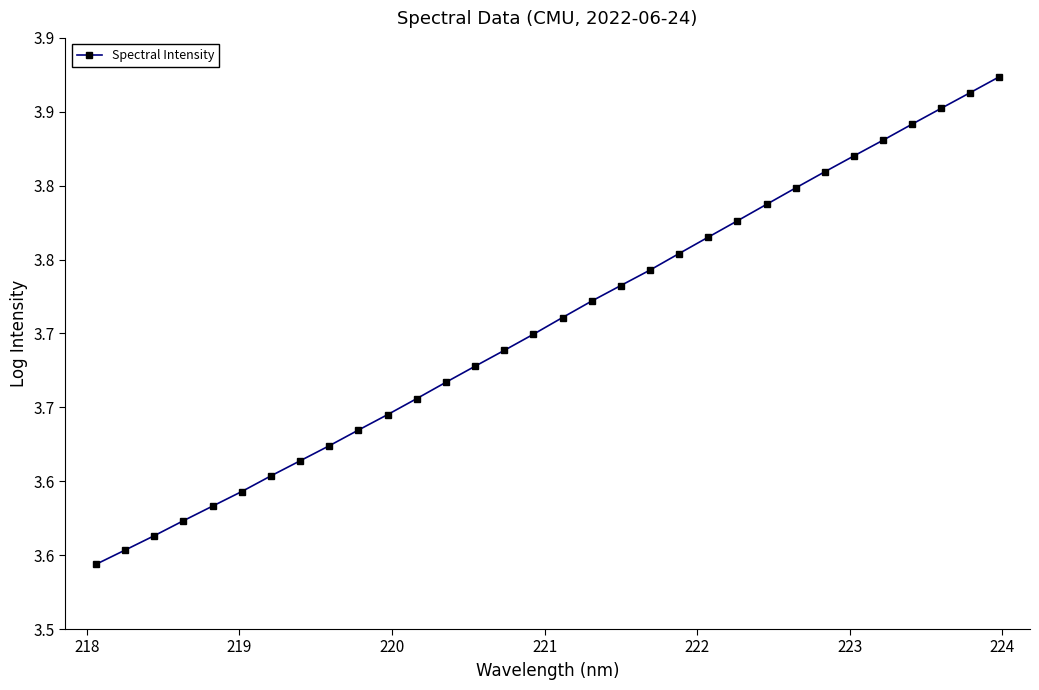

Does the chart have visible grid lines?

No